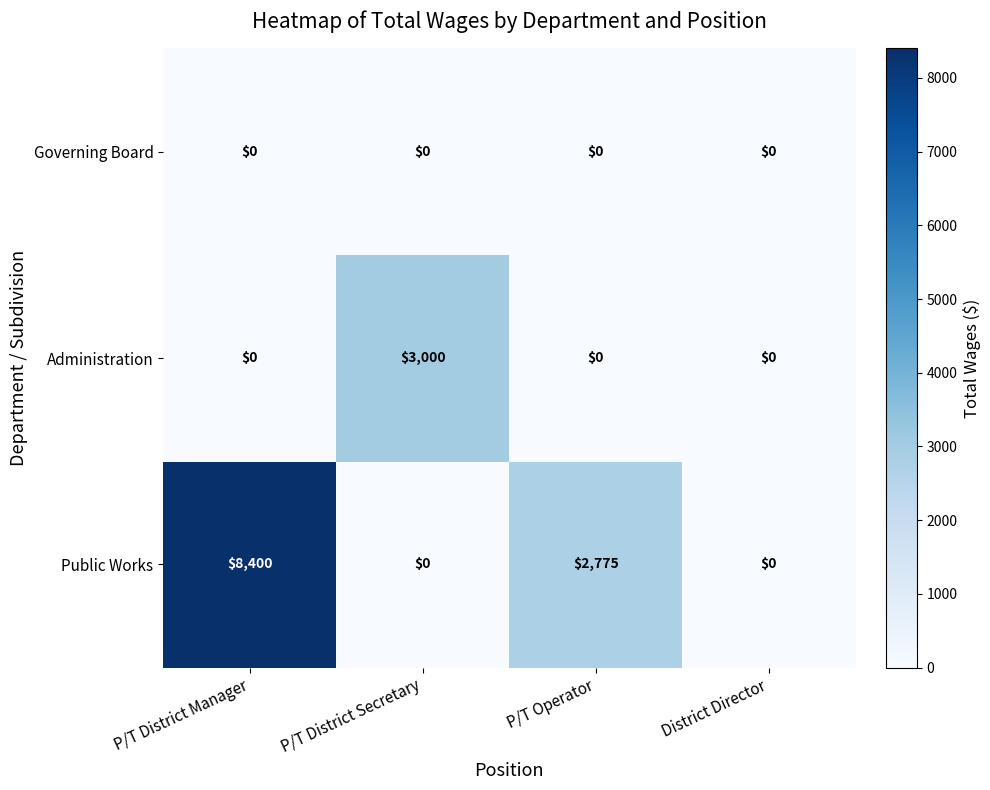

What is the greatest value displayed?

8400